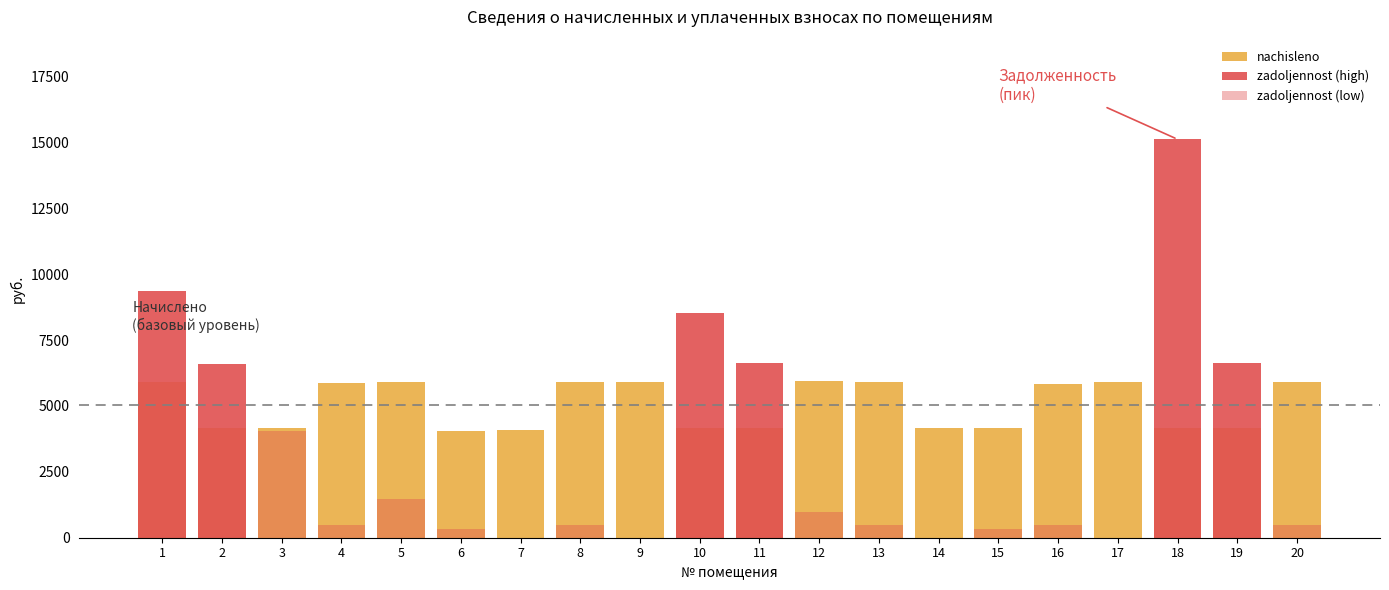

List the labels in order of uplaceno value, smallest first.

1, 2, 10, 11, 14, 18, 19, 6, 7, 15, 5, 12, 3, 16, 4, 9, 17, 8, 13, 20